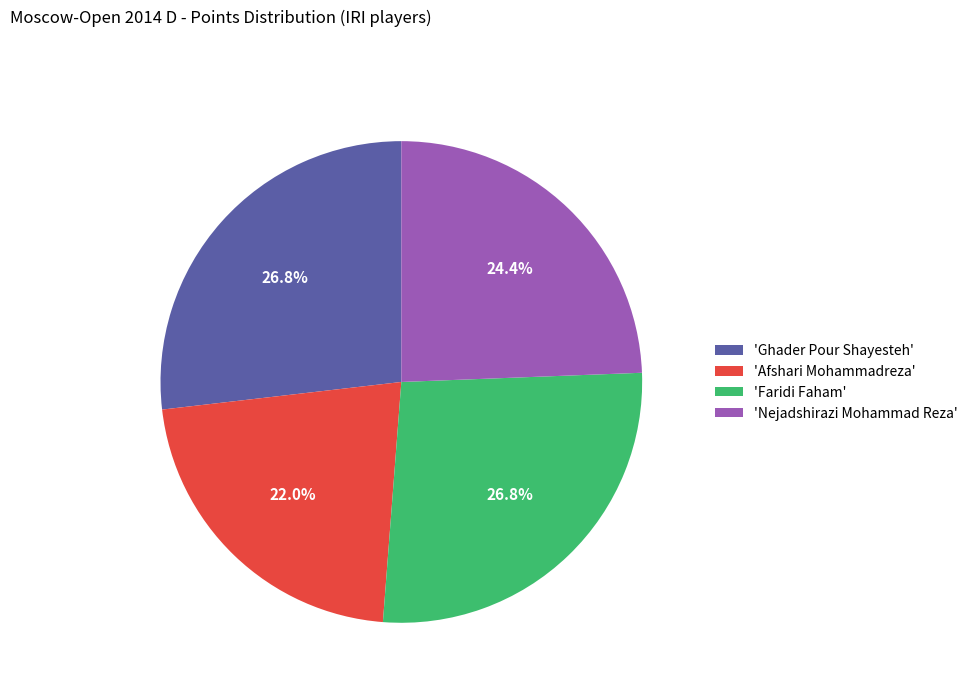

What is the ratio of the value at 'Ghader Pour Shayesteh' to the value at 'Nejadshirazi Mohammad Reza'?

1.1